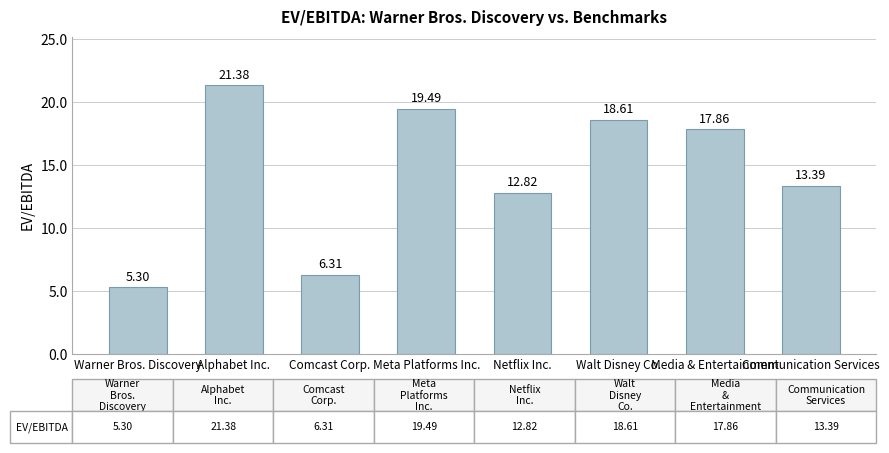

What is the difference between the second highest and minimum values?

14.2